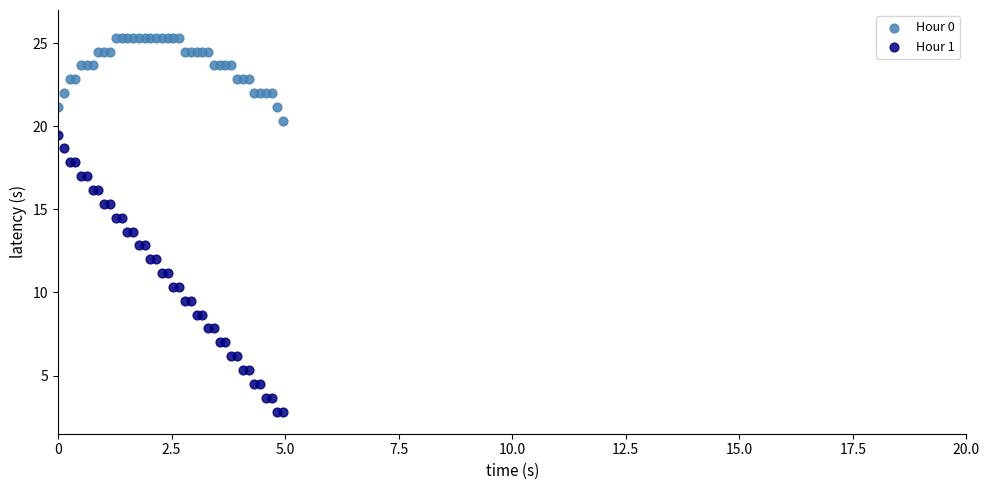

What is the X range (max minus min) for the scatter plot?

5.0